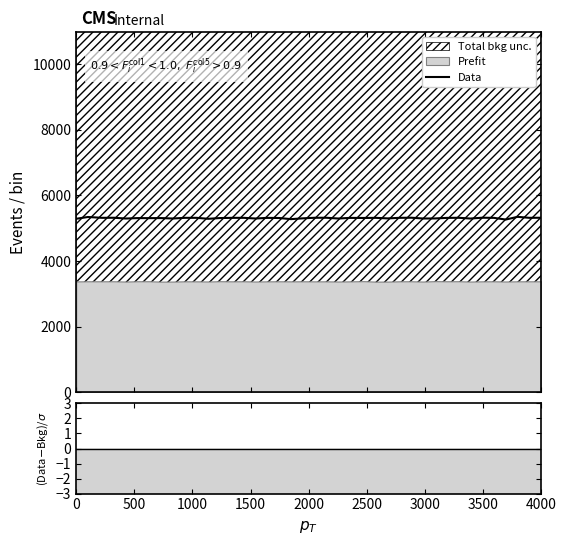

Reading left to right, transcribe all the data shown in this chart.

5289.5	5344.0	5318.5	5320.5	5297.5	5310.0	5309.0	5310.5	5298.0	5318.0	5318.5	5289.0	5312.0	5317.5	5318.5	5298.0	5317.0	5313.0	5278.5	5303.0	5320.0	5321.0	5297.5	5316.5	5314.0	5318.0	5301.0	5318.5	5321.5	5298.0	5299.5	5316.5	5320.0	5297.0	5321.5	5317.5	5266.0	5349.0	5318.5	5321.0